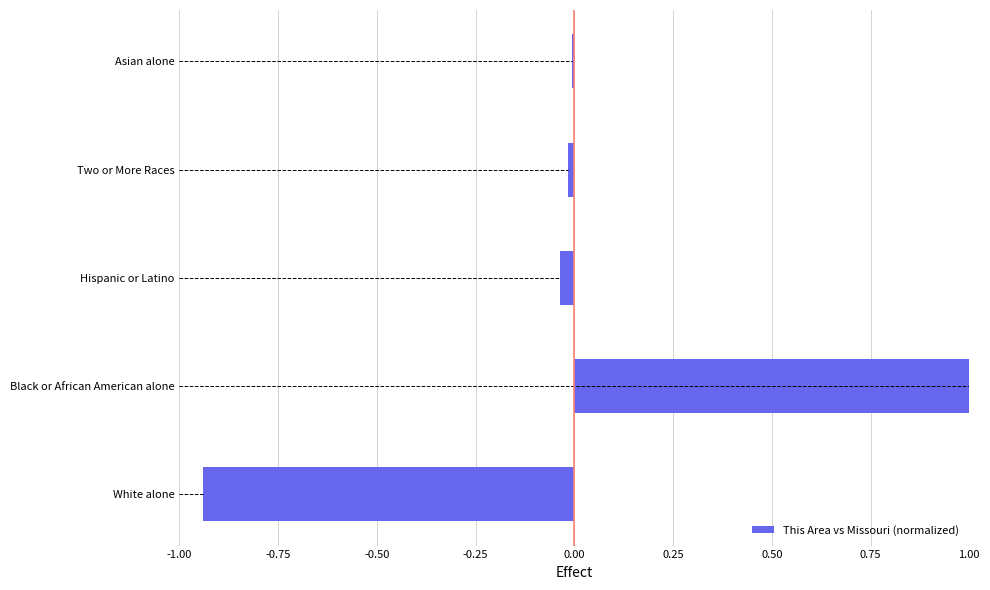

Is it true that This Area vs Missouri (normalized) equals 1.0 at Black or African American alone?

True